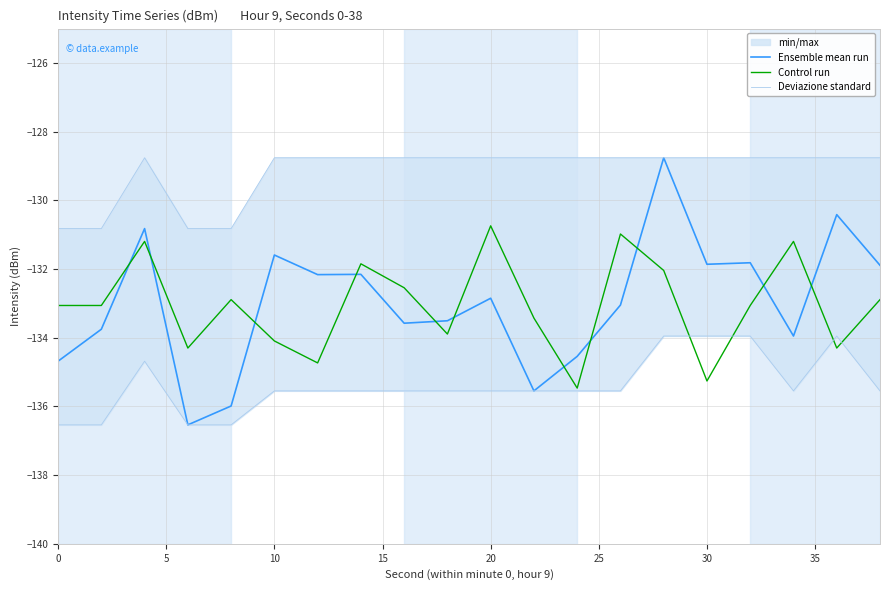

True or false: Control run and Deviazione standard intersect in this chart.

True